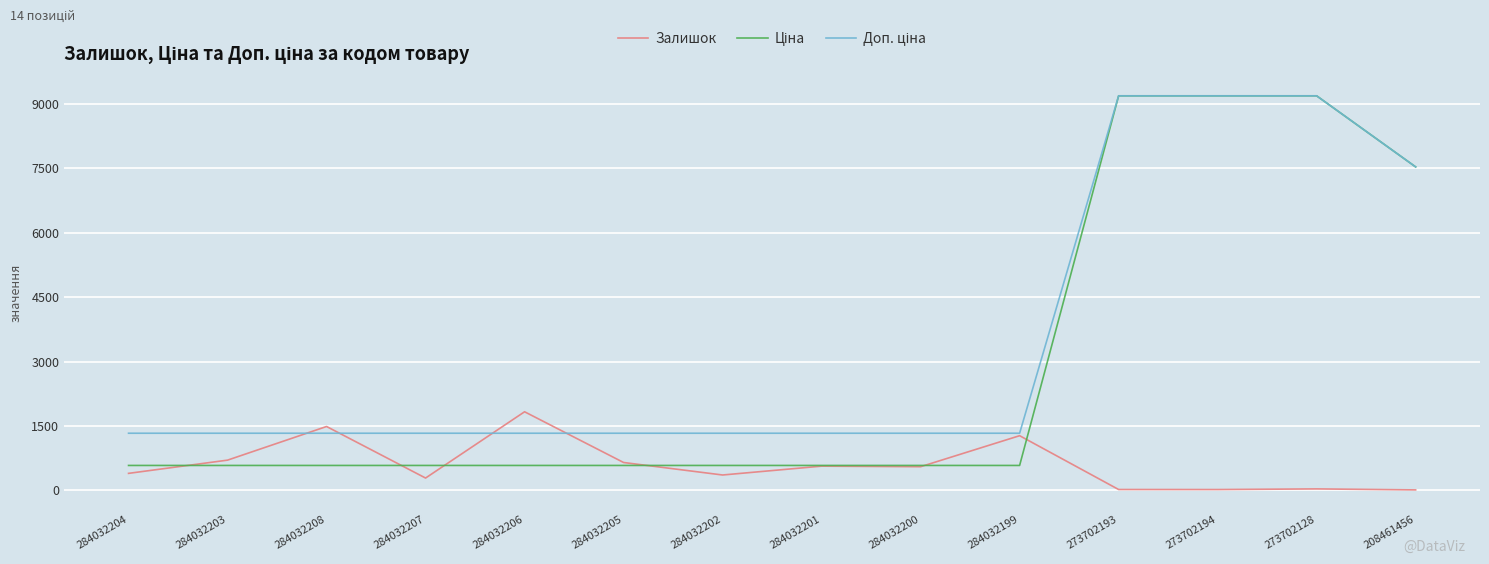

What is the minimum value shown in the chart?

11.0